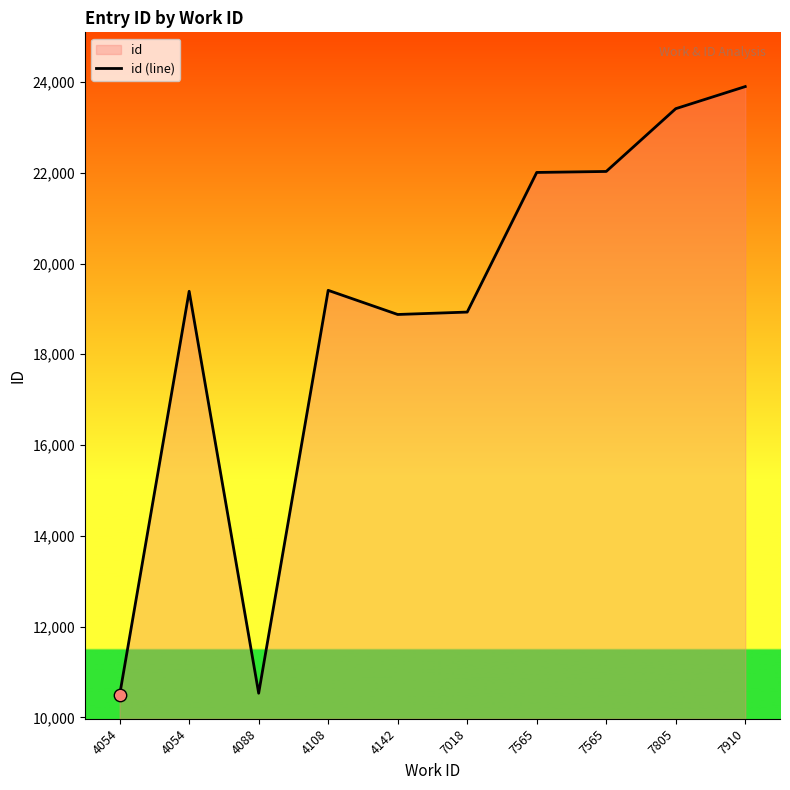

Between 4108 and 7910, which is larger?

7910